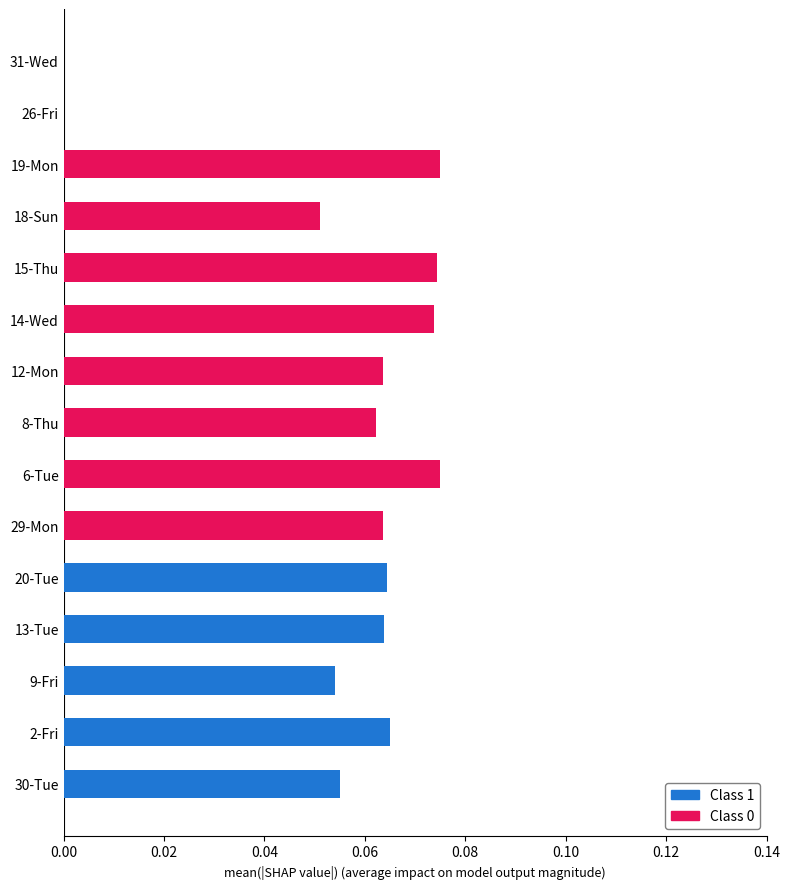

True or false: Class 1 has a value of 0.0 at 2-Fri.

False